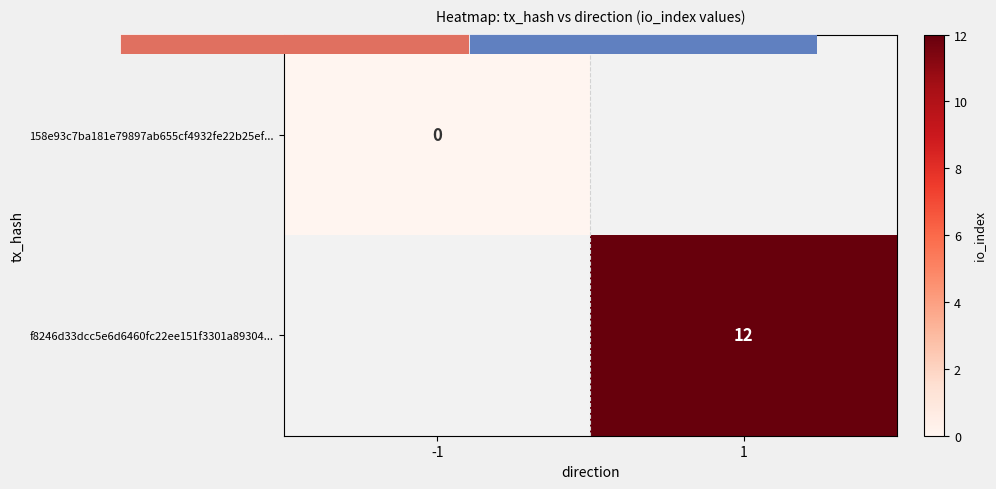

How many positive values does the f8246d33dcc5e6d6460fc22ee151f3301a89304... series have?

1